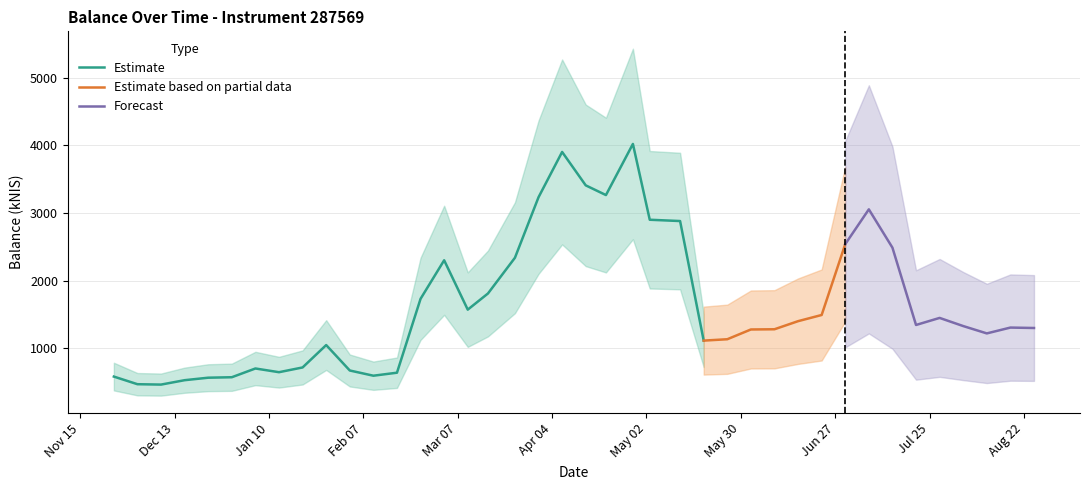

Read the value at 20.

3408.9